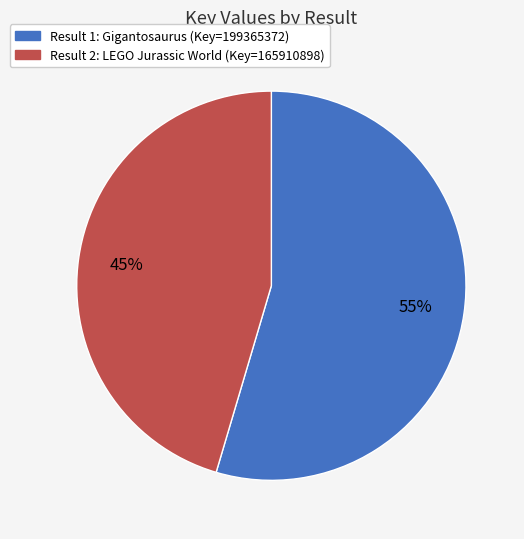

How many slices are in this pie chart?

2